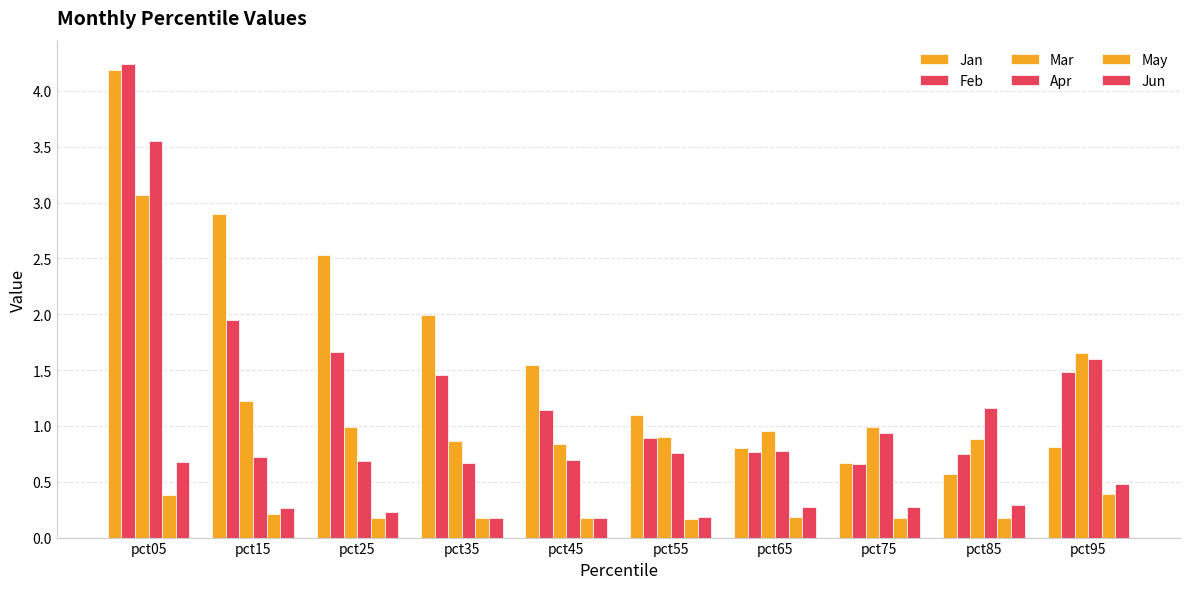

How many values in the Feb series are below 1?

4